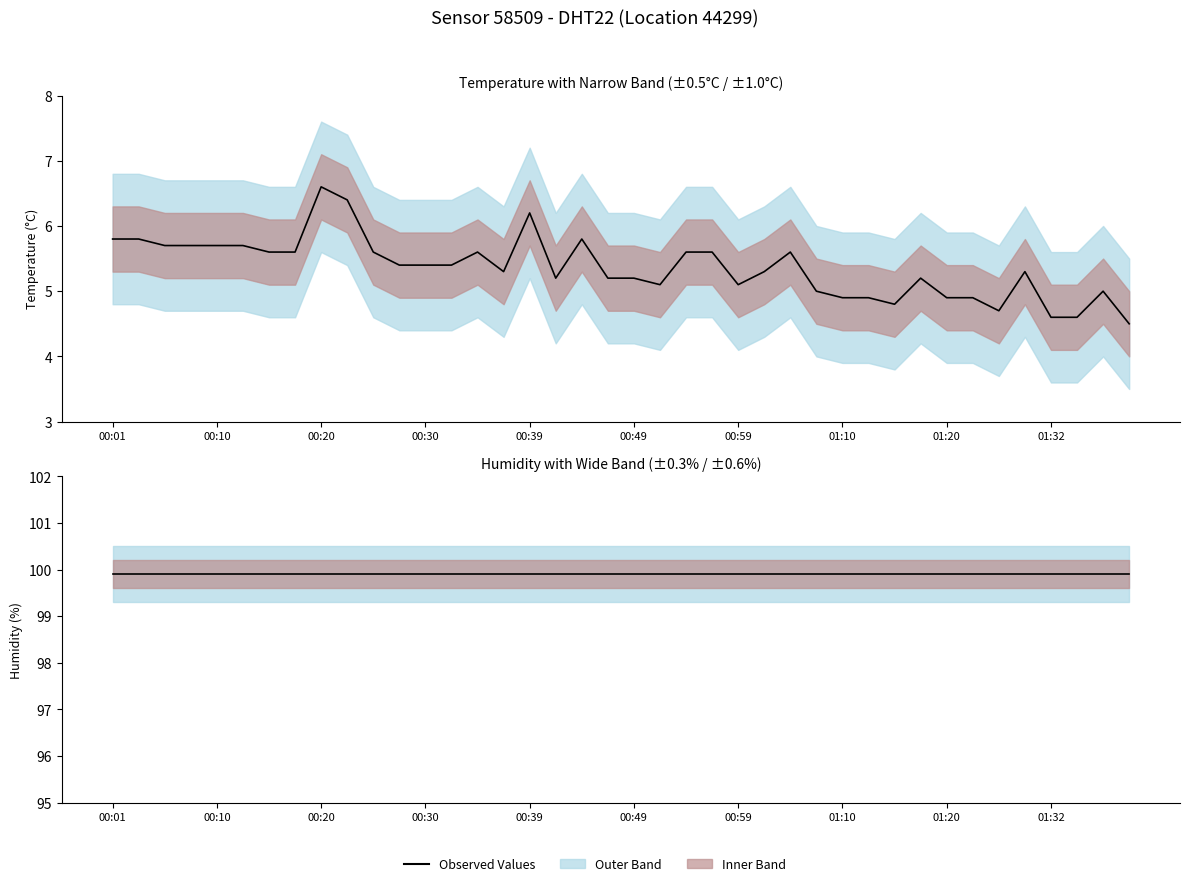

What is the sum of all values?

214.5